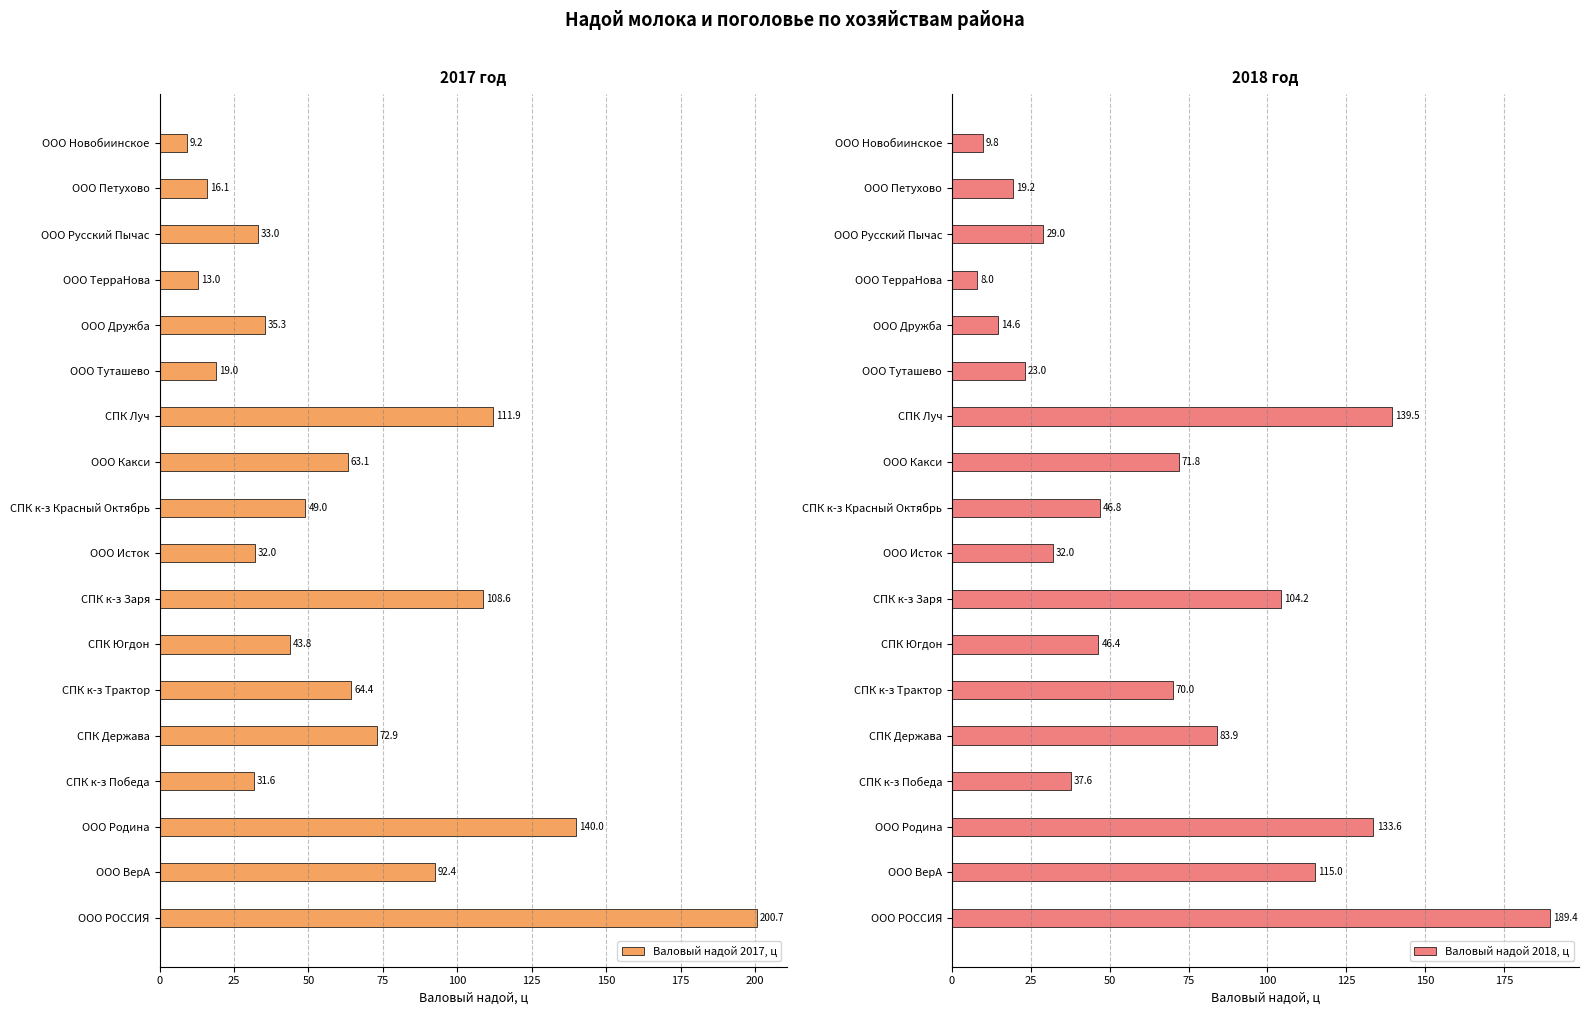

At how many categories does at least one series exceed 137?

3